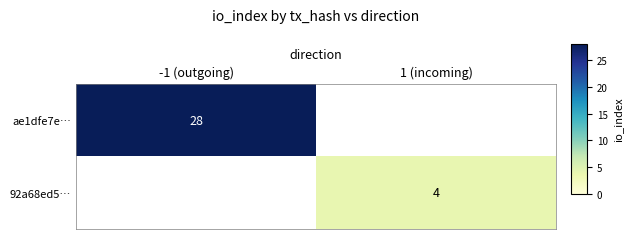

What is the total value across all series at 1 (incoming)?

4